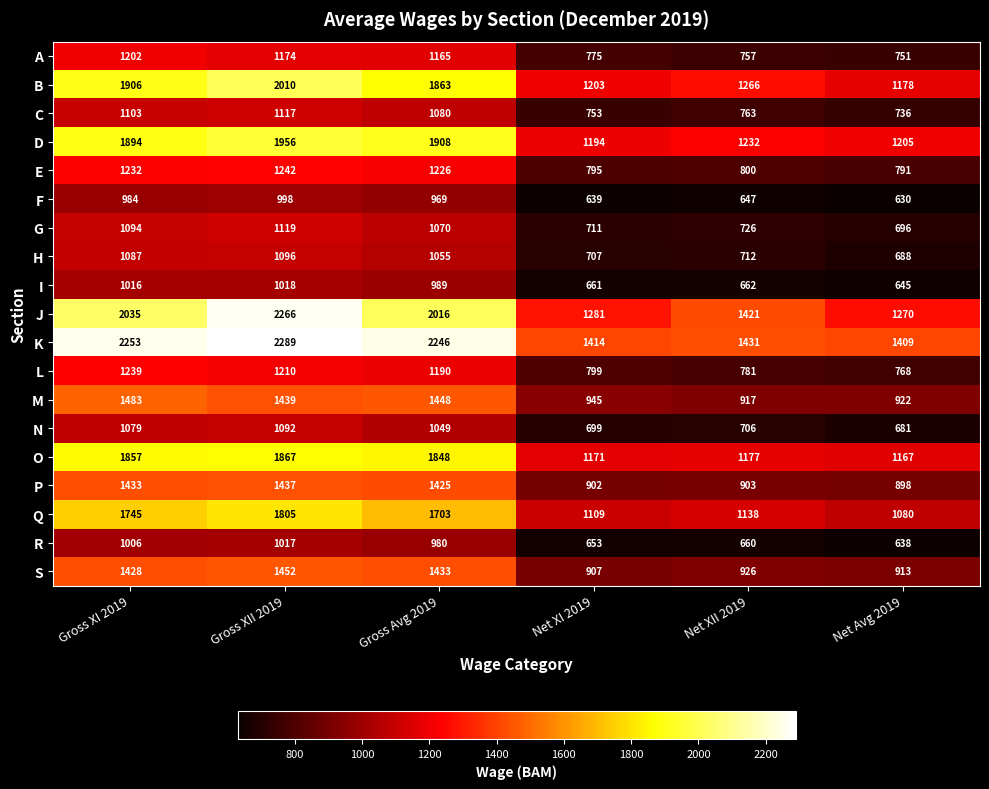

List the series in order of their peak value, lowest first.

F, R, I, N, H, C, G, A, L, E, P, S, M, Q, O, D, B, J, K